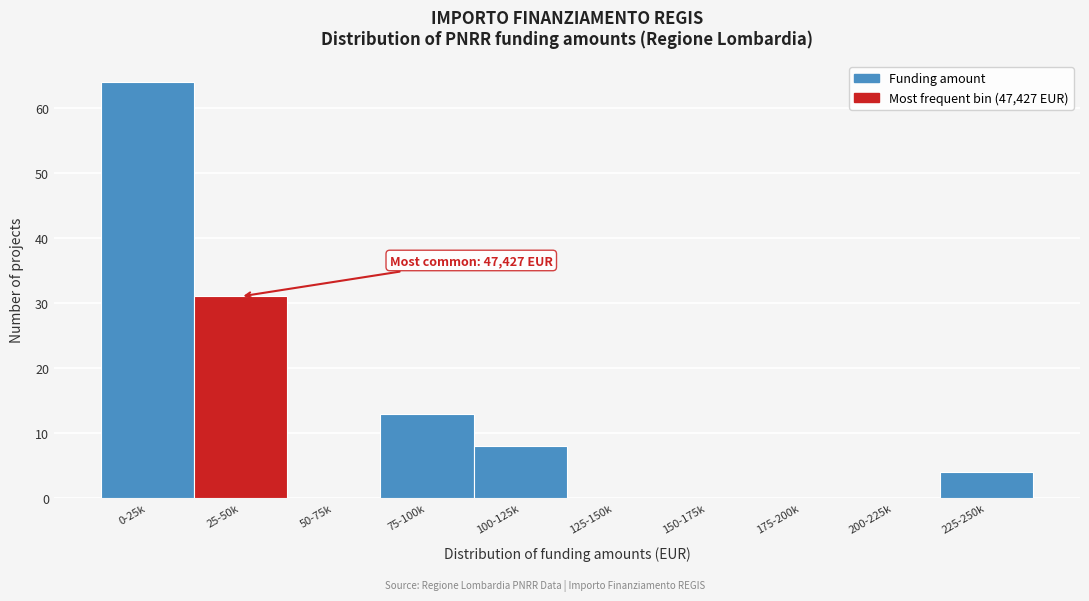

Reading left to right, list all the values displayed in this chart.

0-25k=64	25-50k=31	50-75k=0	75-100k=13	100-125k=8	125-150k=0	150-175k=0	175-200k=0	200-225k=0	225-250k=4